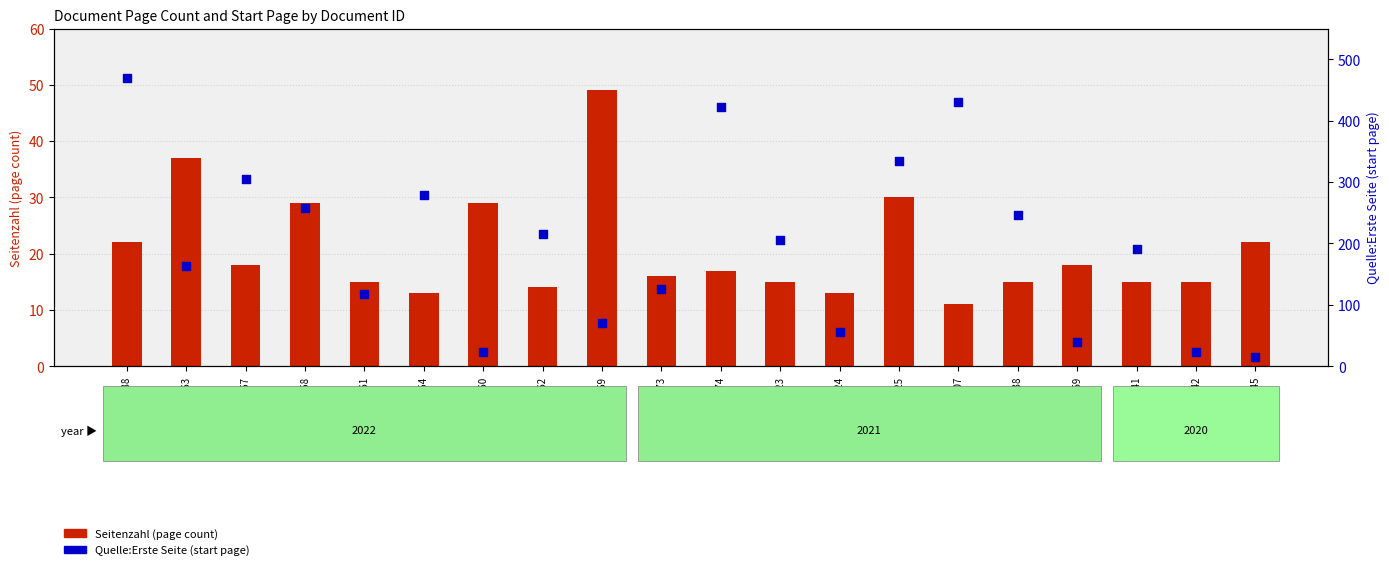

Is the value of Quelle:Erste Seite (start page) at OPUS4-49645 greater than the value of Seitenzahl (page count) at OPUS4-50338?

No